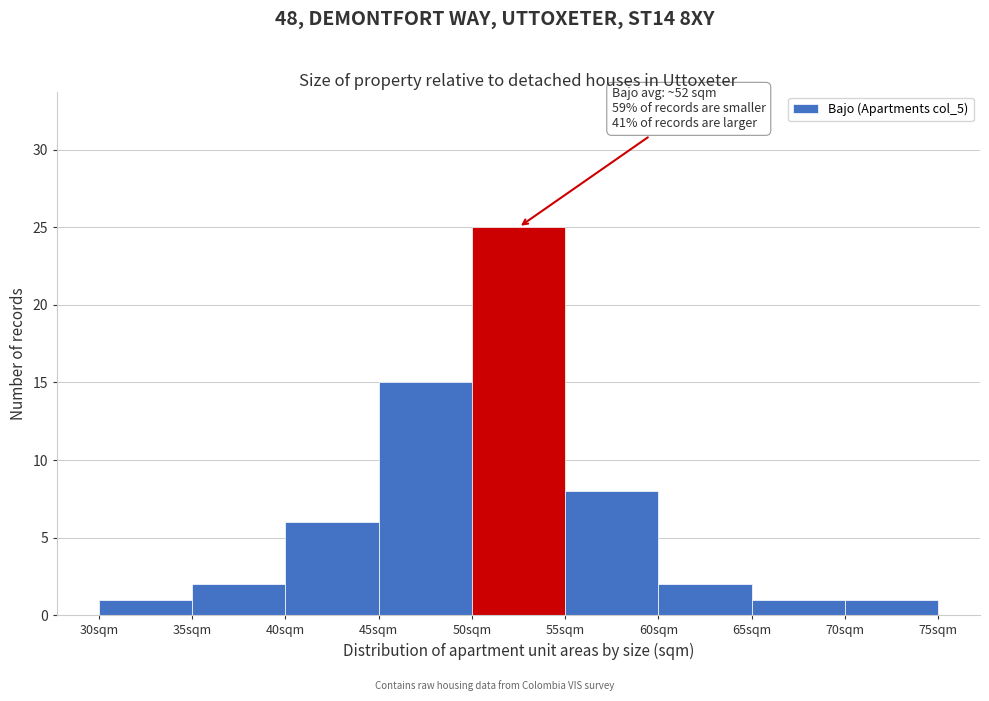

Which range on the x-axis has the tallest bar?

50 to 55